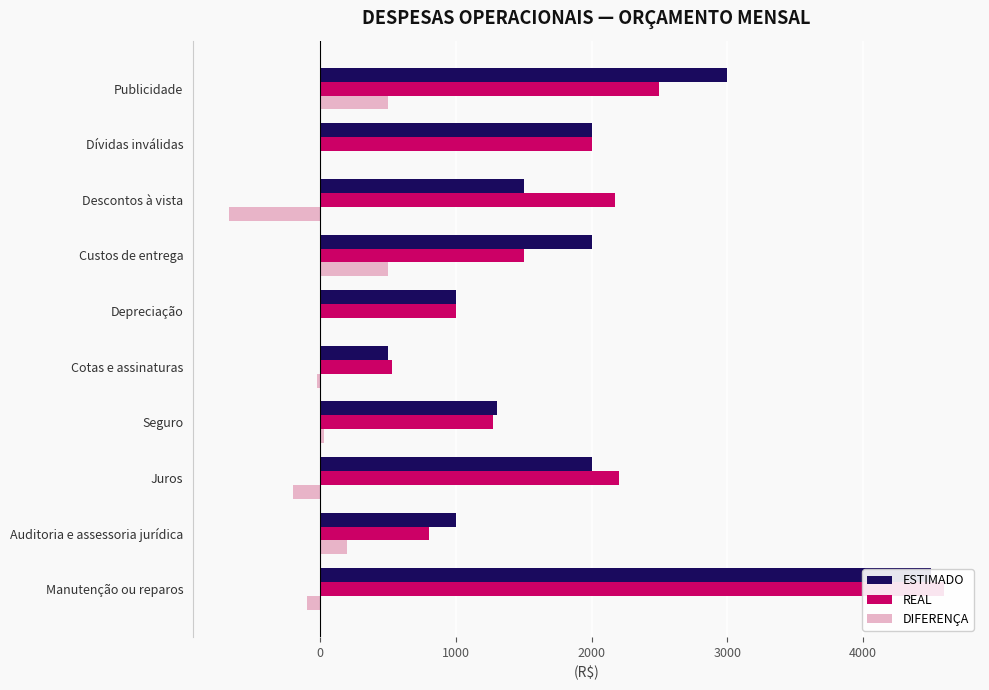

True or false: DIFERENÇA has a value of -100 at Manutenção ou reparos.

True